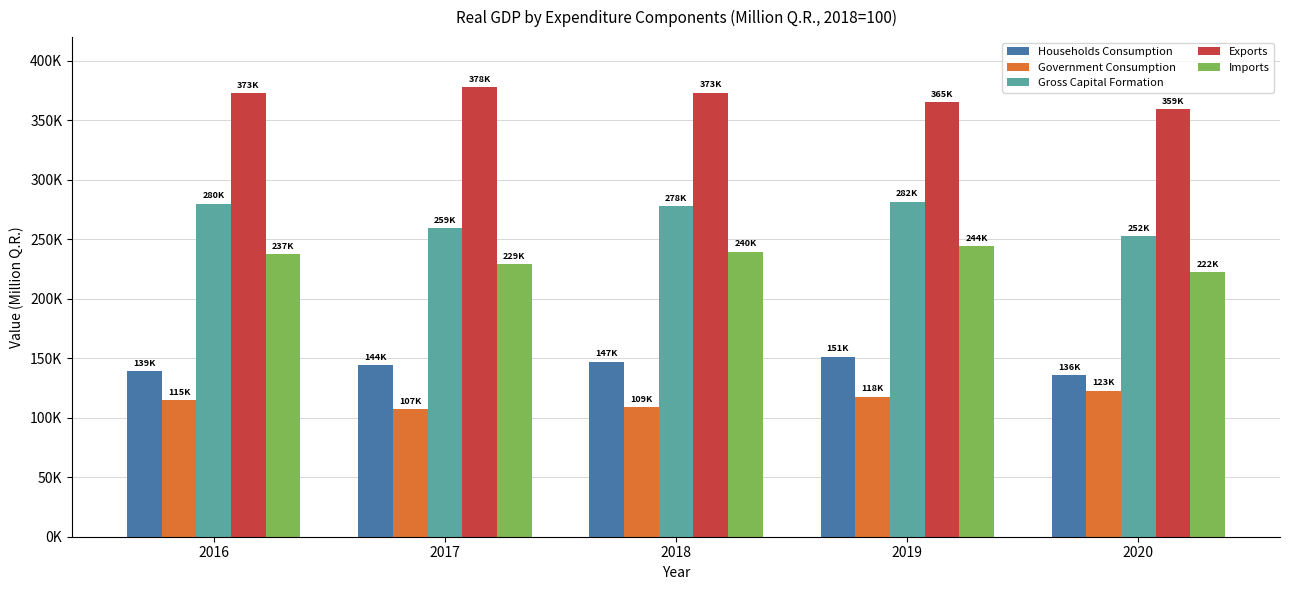

What are all the series names shown in the legend?

Households Consumption, Government Consumption, Gross Capital Formation, Exports, Imports